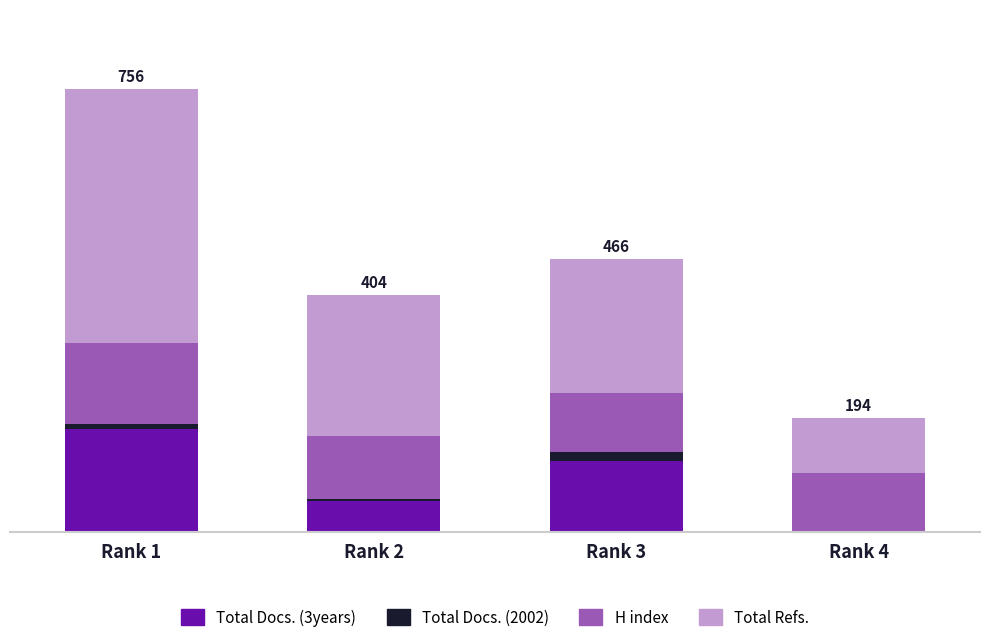

What is the approximate value of H index at Rank 3?

101